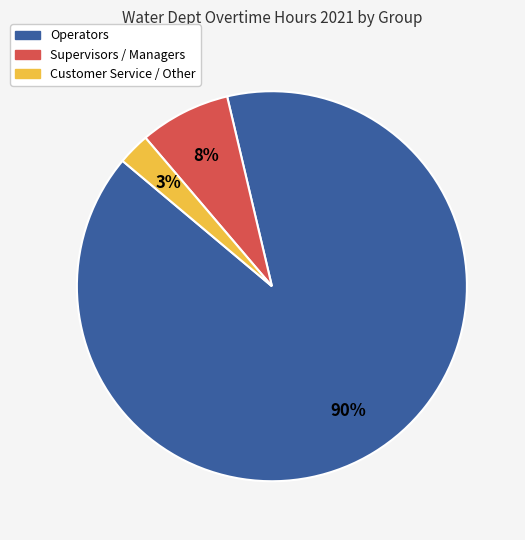

To the nearest percent, what is the average slice percentage?

33%